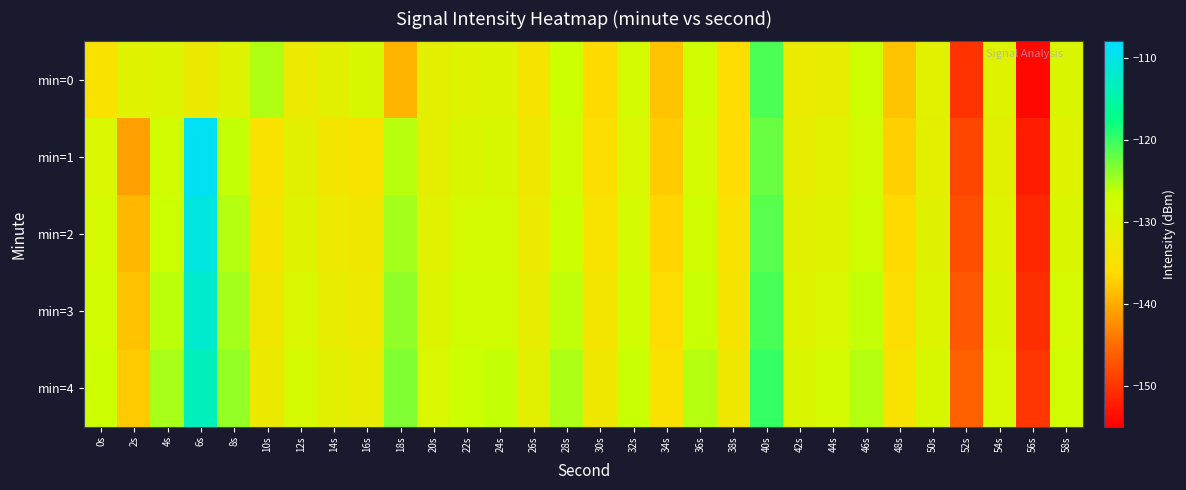

Which series has the largest total across all categories?

min=4